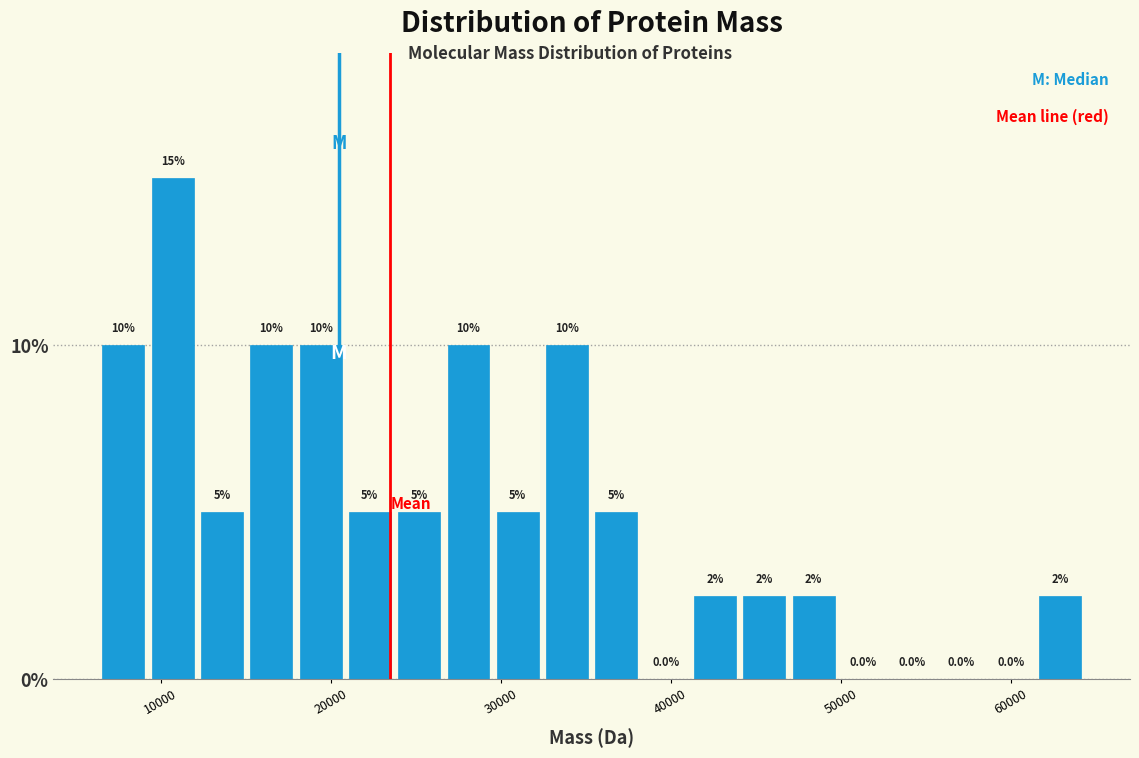

Around what value on the x-axis is the tallest bar? Give the approximate position of its centre, as read against the axis.

11000